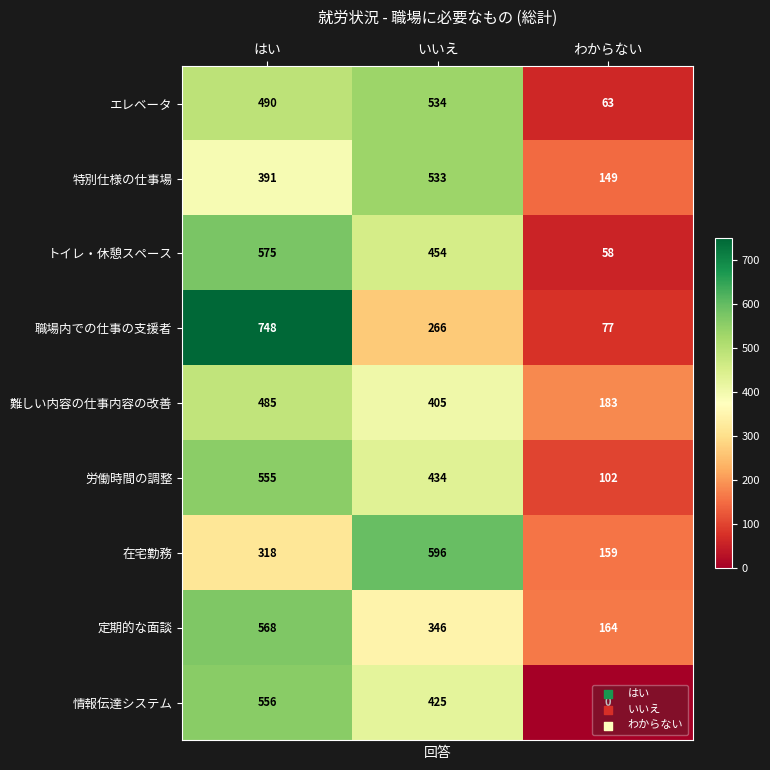

What is the total value across all series at はい?

4686